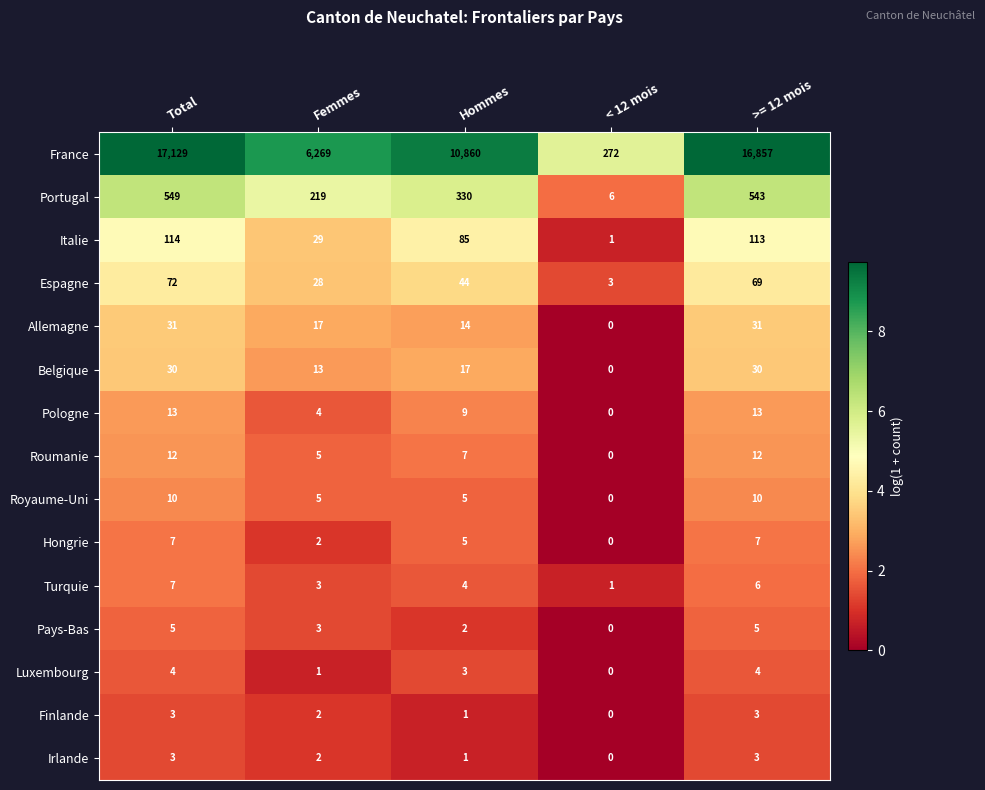

How many categories are shown in the chart?

5